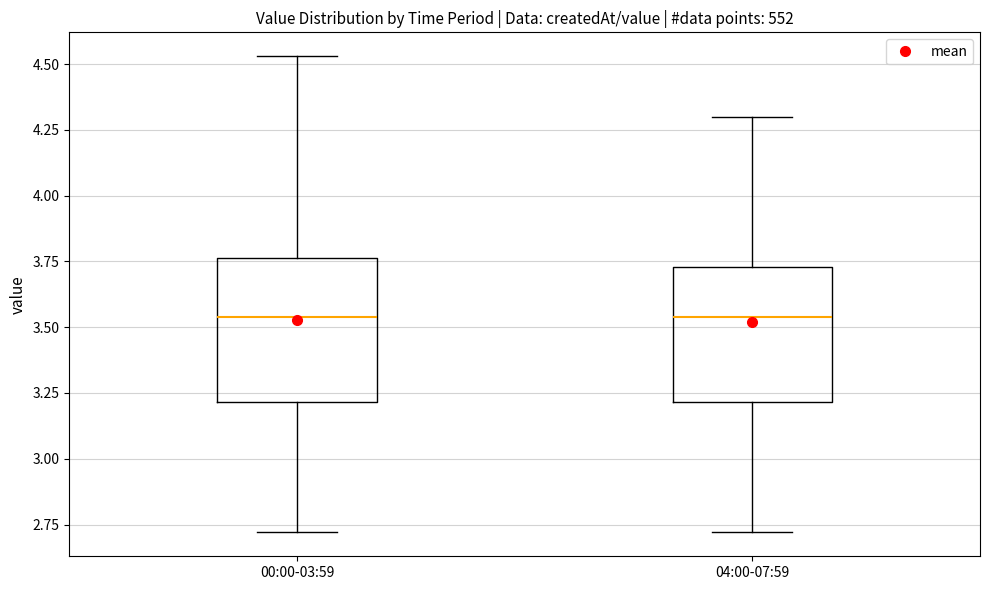

Where does the lower whisker of the box for 00:00-03:59 end on the y-axis? The values are not printed on the chart, so give them approximately, as read against the axis.

2.70